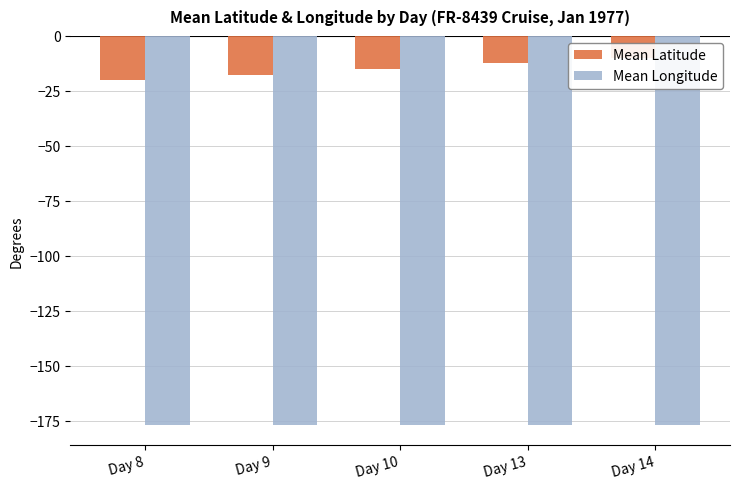

Which label corresponds to the largest value in the chart?

Day 14